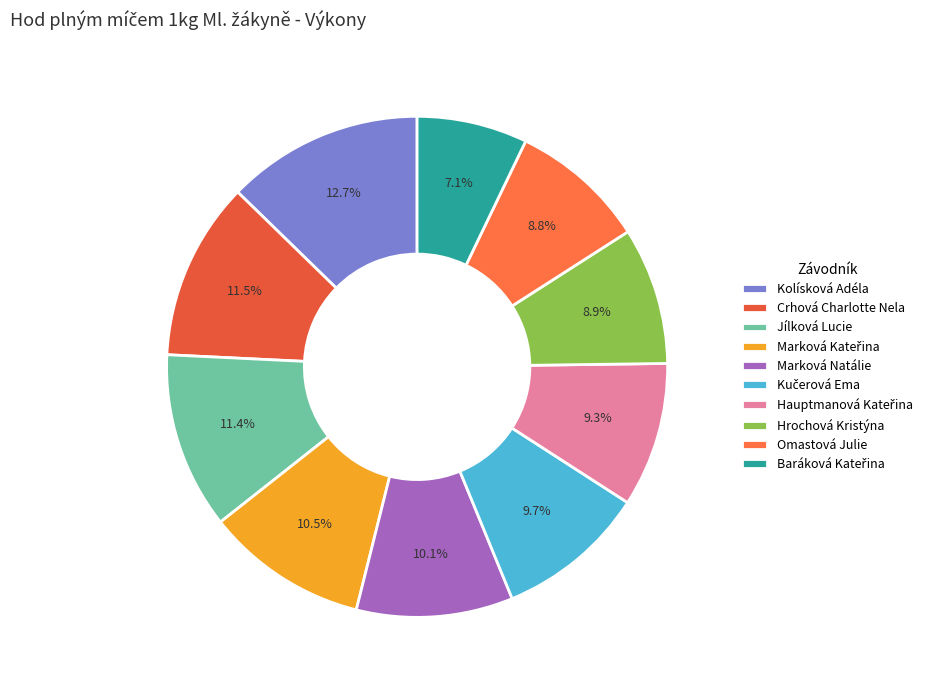

How much of the chart is everything except Marková Natálie?

89.9%